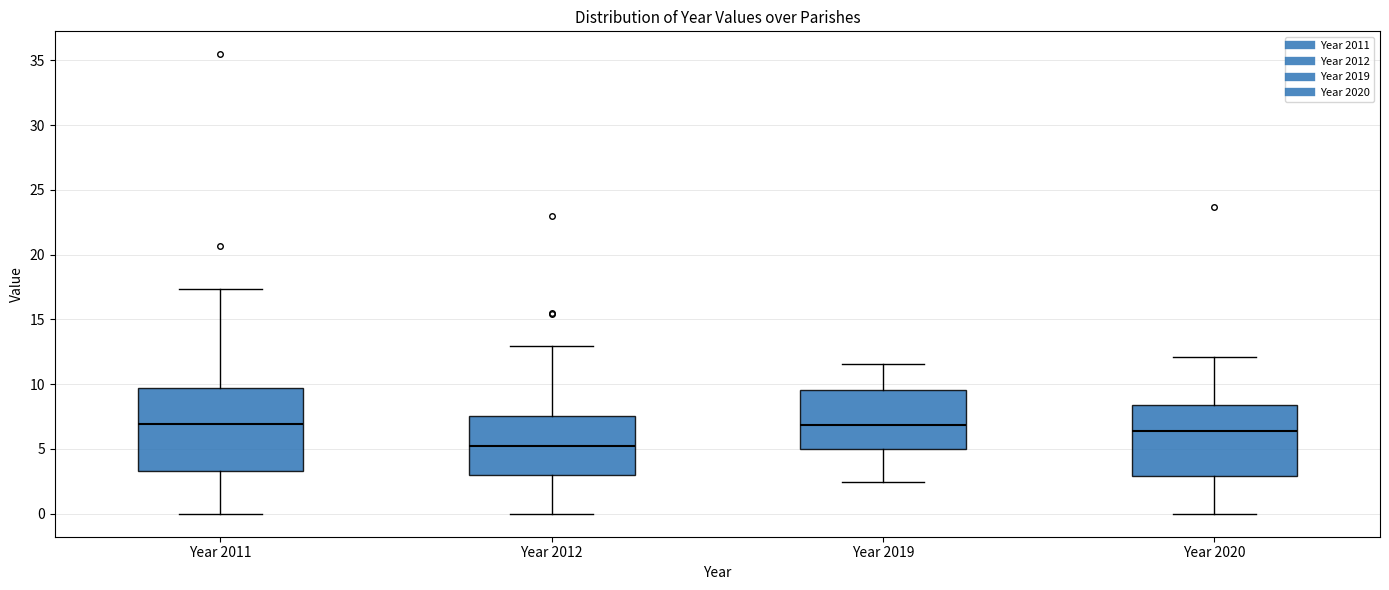

Reading left to right, read every box against the y-axis: the position of its median line, the range the box covers, and the ends of its whiskers. The values are not printed on the chart, so give them approximately, as read against the axis.

Year 2011: median 7.0, box 3.5 to 9.5, whiskers 0.0 to 17.5
Year 2012: median 5.0, box 3.0 to 7.5, whiskers 0.0 to 13.0
Year 2019: median 7.0, box 5.0 to 9.5, whiskers 2.5 to 11.5
Year 2020: median 6.5, box 3.0 to 8.5, whiskers 0.0 to 12.0